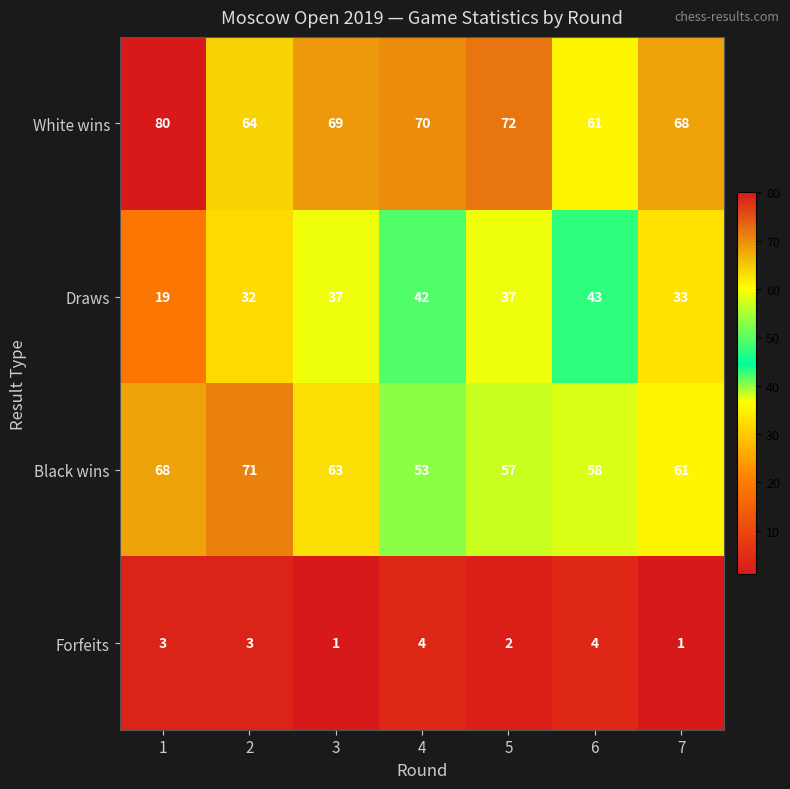

Reading left to right, list all the values displayed in this chart.

White wins: 80	64	69	70	72	61	68
Draws: 19	32	37	42	37	43	33
Black wins: 68	71	63	53	57	58	61
Forfeits: 3	3	1	4	2	4	1